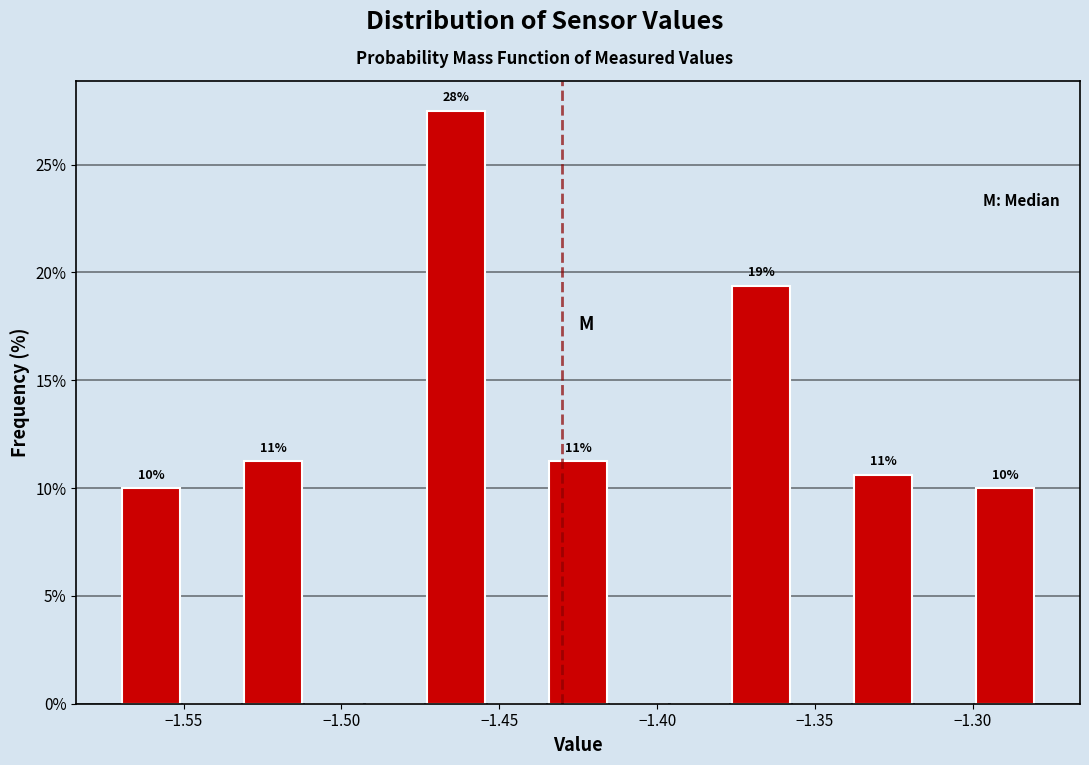

Around what value on the x-axis is the tallest bar? Give the approximate position of its centre, as read against the axis.

-1.465